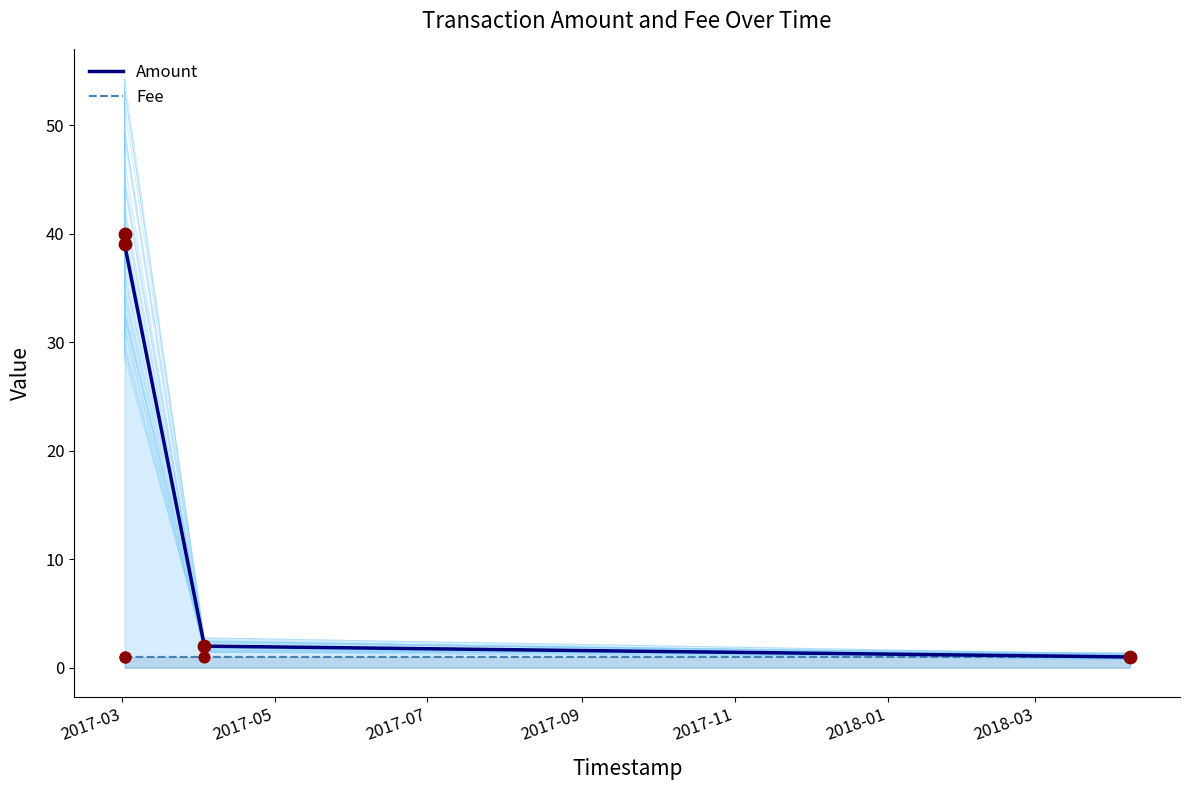

Which series has the largest total across all categories?

Amount